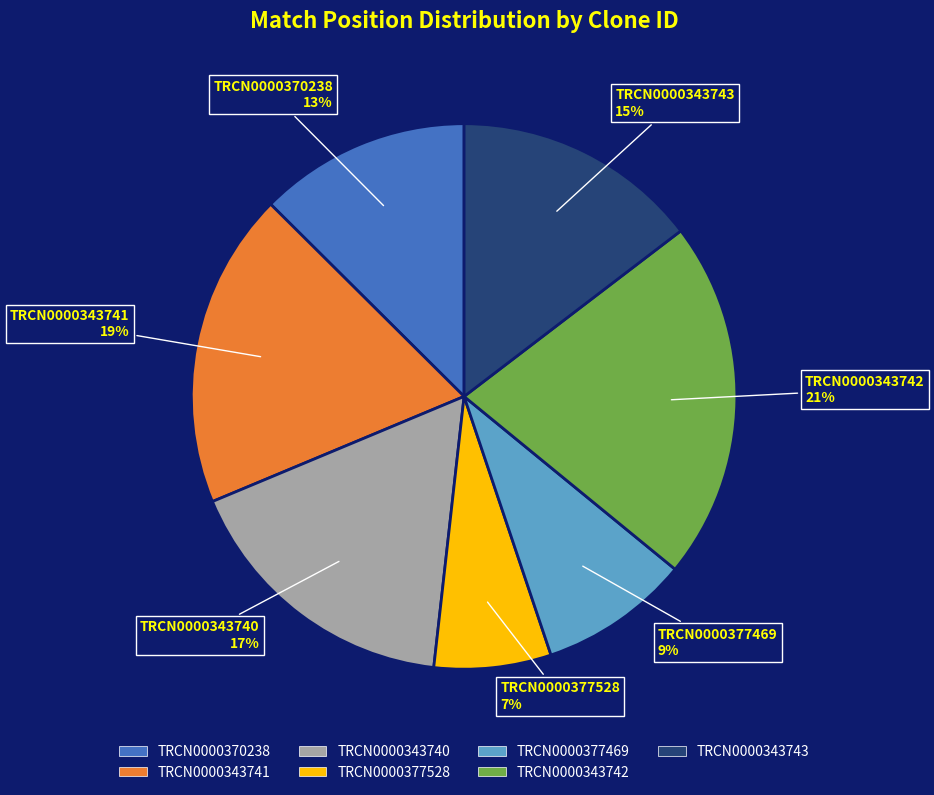

How many segments does this pie chart have?

7